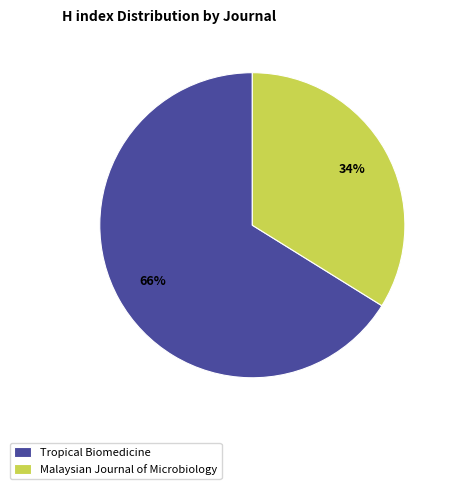

Do Malaysian Journal of Microbiology and Tropical Biomedicine together represent more than half of the pie?

Yes